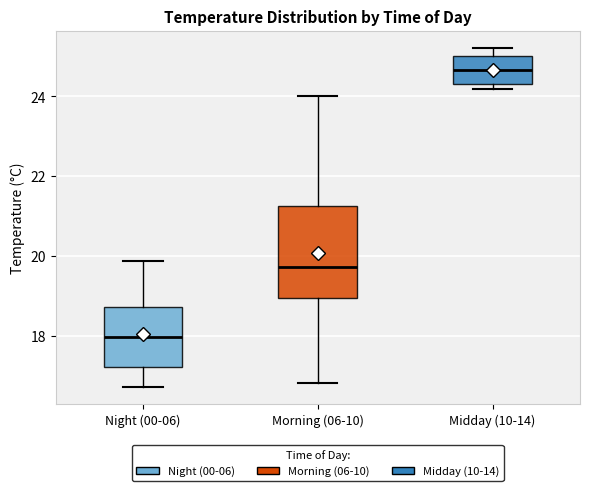

Which box is the tallest, from its lower edge to its upper edge?

Morning (06-10)